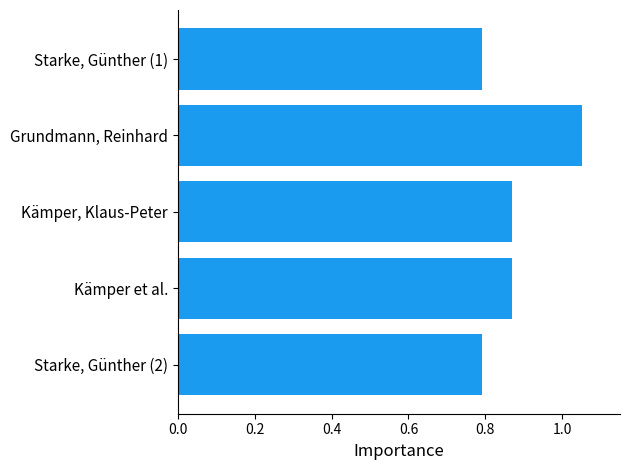

Is it true that the value at Kämper et al. is 0.6?

False